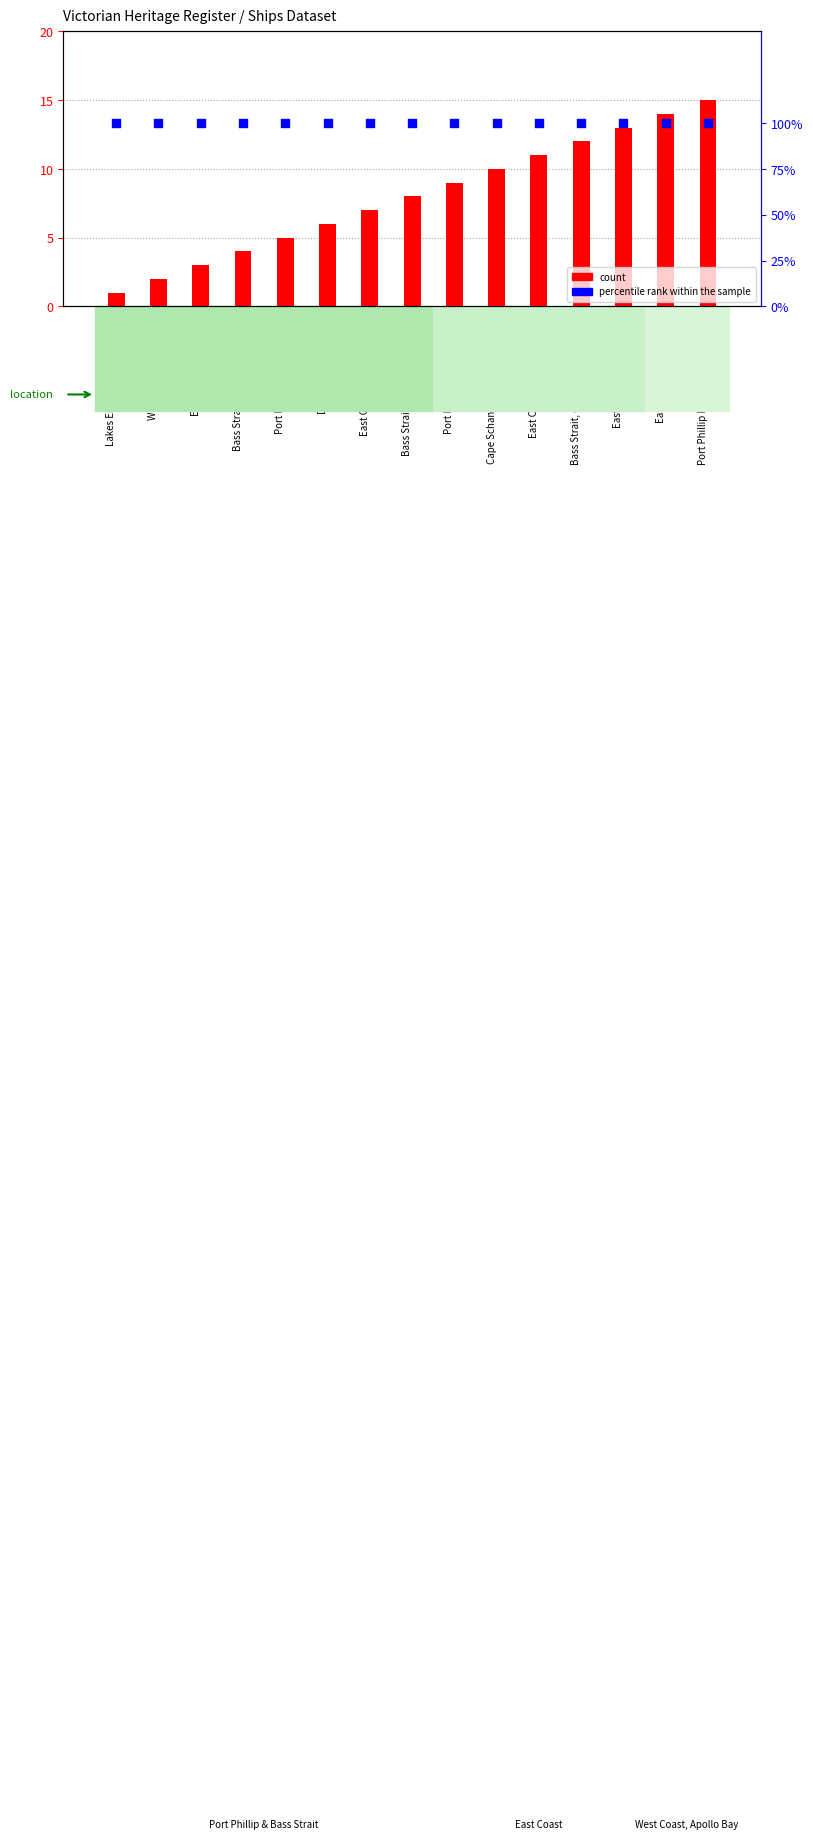

Which series has the largest total across all categories?

percentile rank within the sample